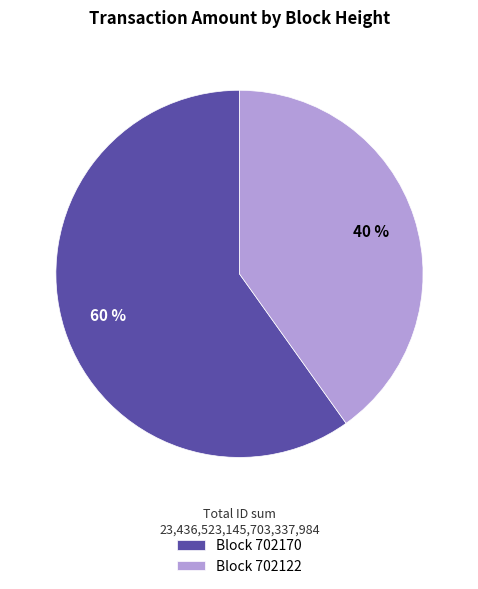

What is the majority slice?

Block 702170